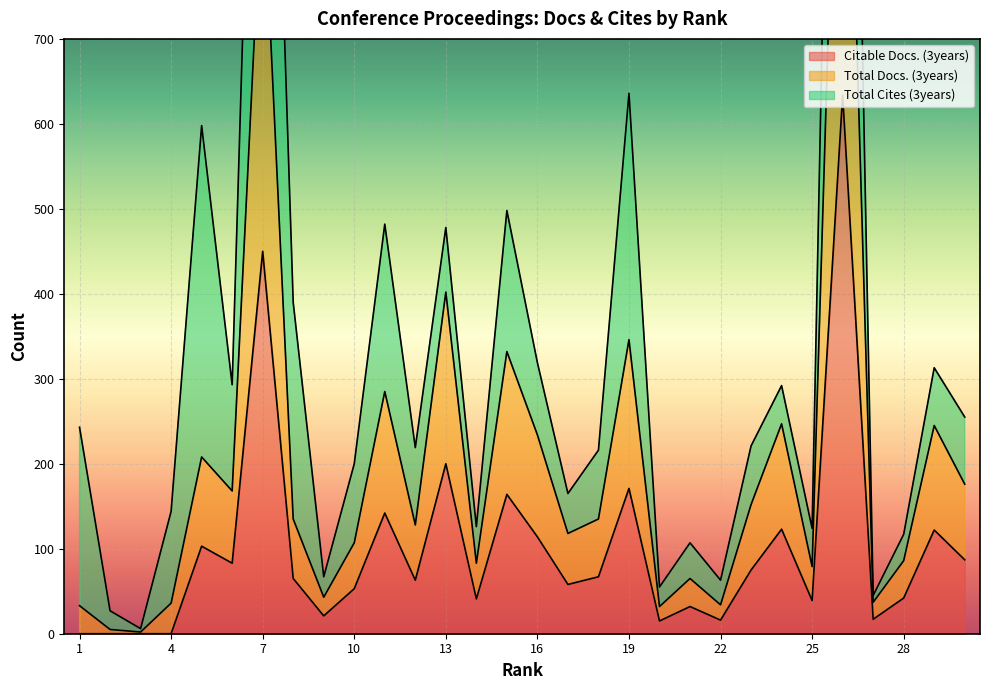

What is the lowest value of the Total Docs. (3years) series?

2